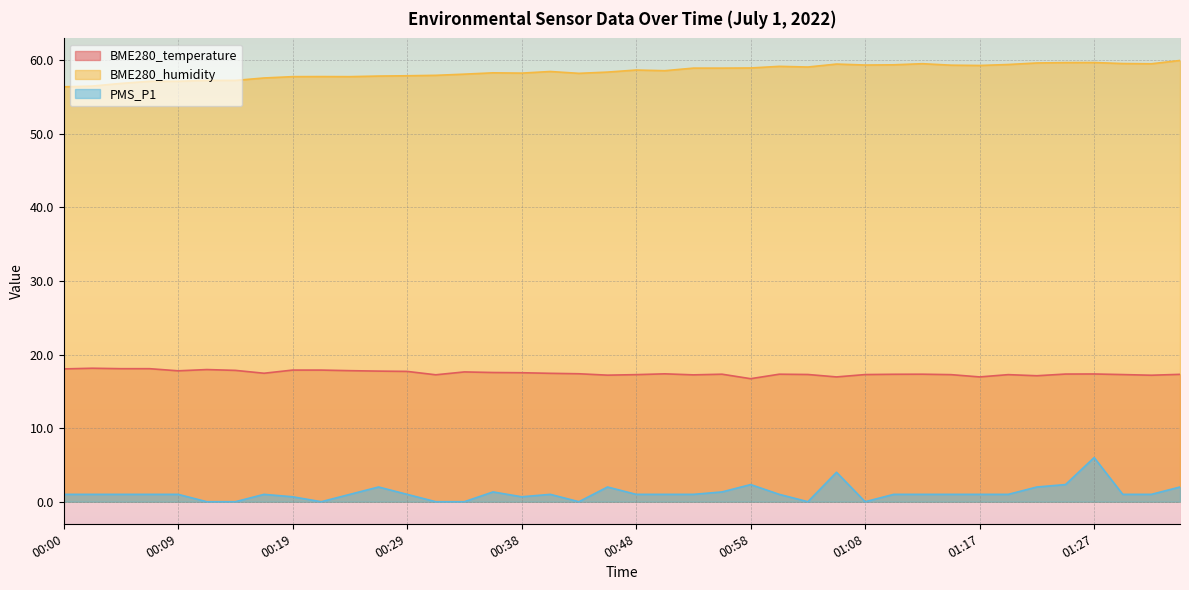

How many interior local peaks does the PMS_P1 series have?

8